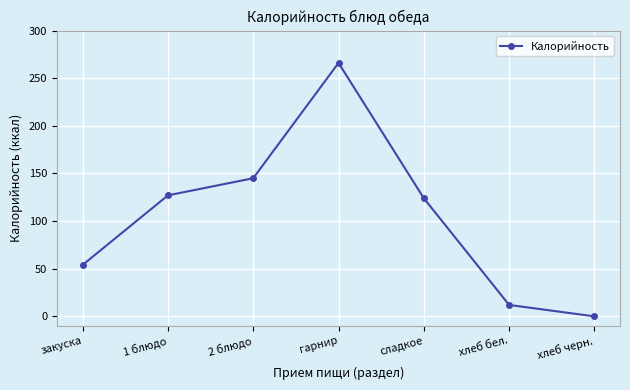

List the labels in order of value, largest first.

гарнир, 2 блюдо, 1 блюдо, сладкое, закуска, хлеб бел., хлеб черн.